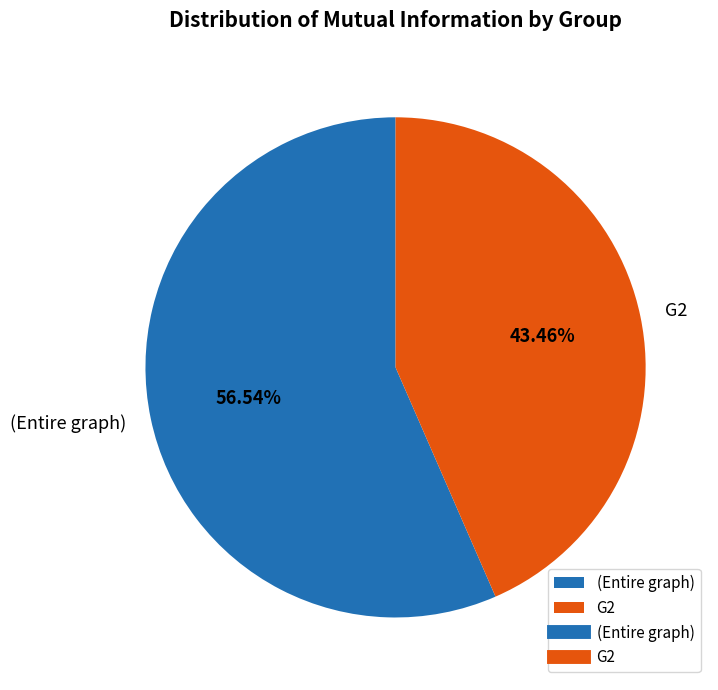

What is the smallest slice in the pie chart?

G2